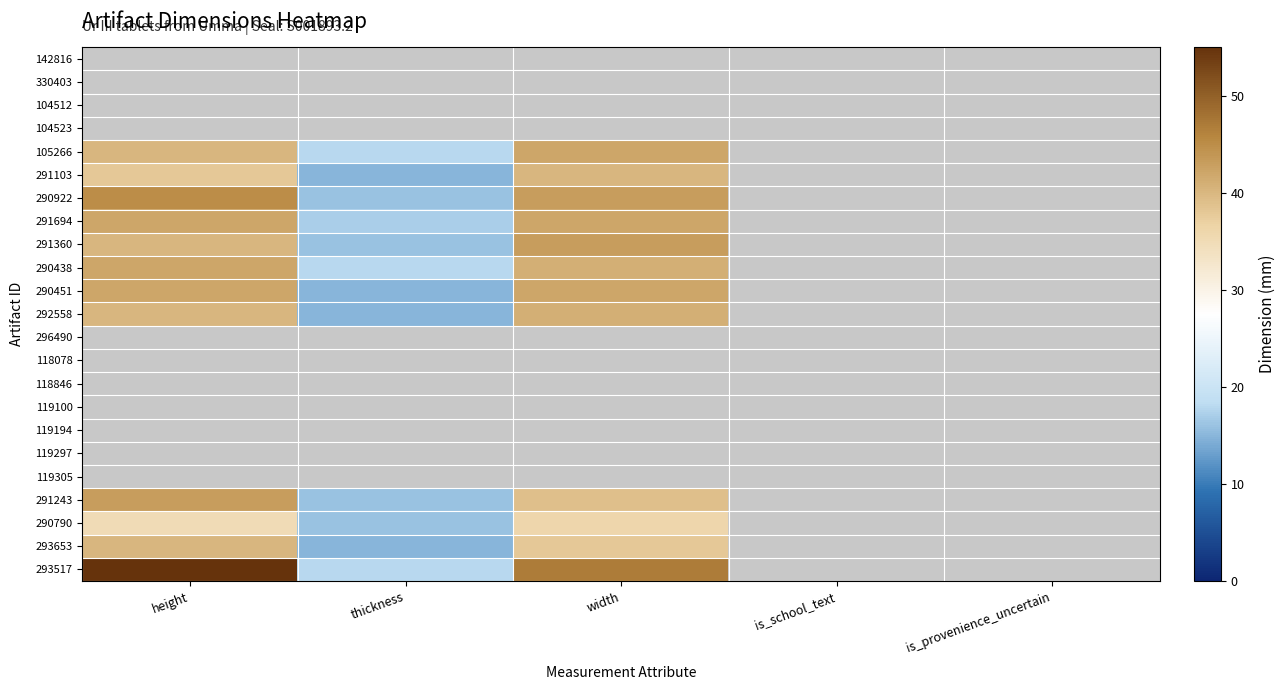

What is the maximum value shown in the chart?

55.0